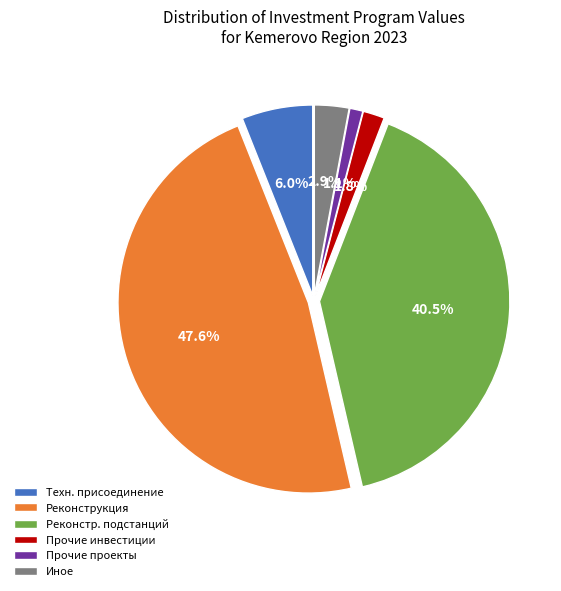

Which slice is the largest?

Реконструкция